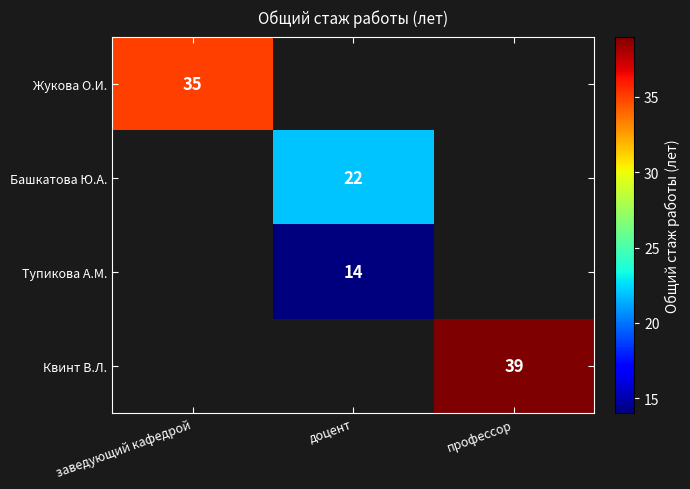

The value of Жукова О.И. at заведующий кафедрой is 56. True or false?

False